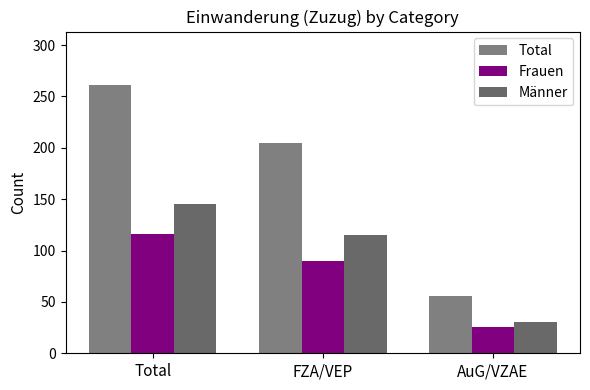

Count the Männer values in the range 30 to 145.

3